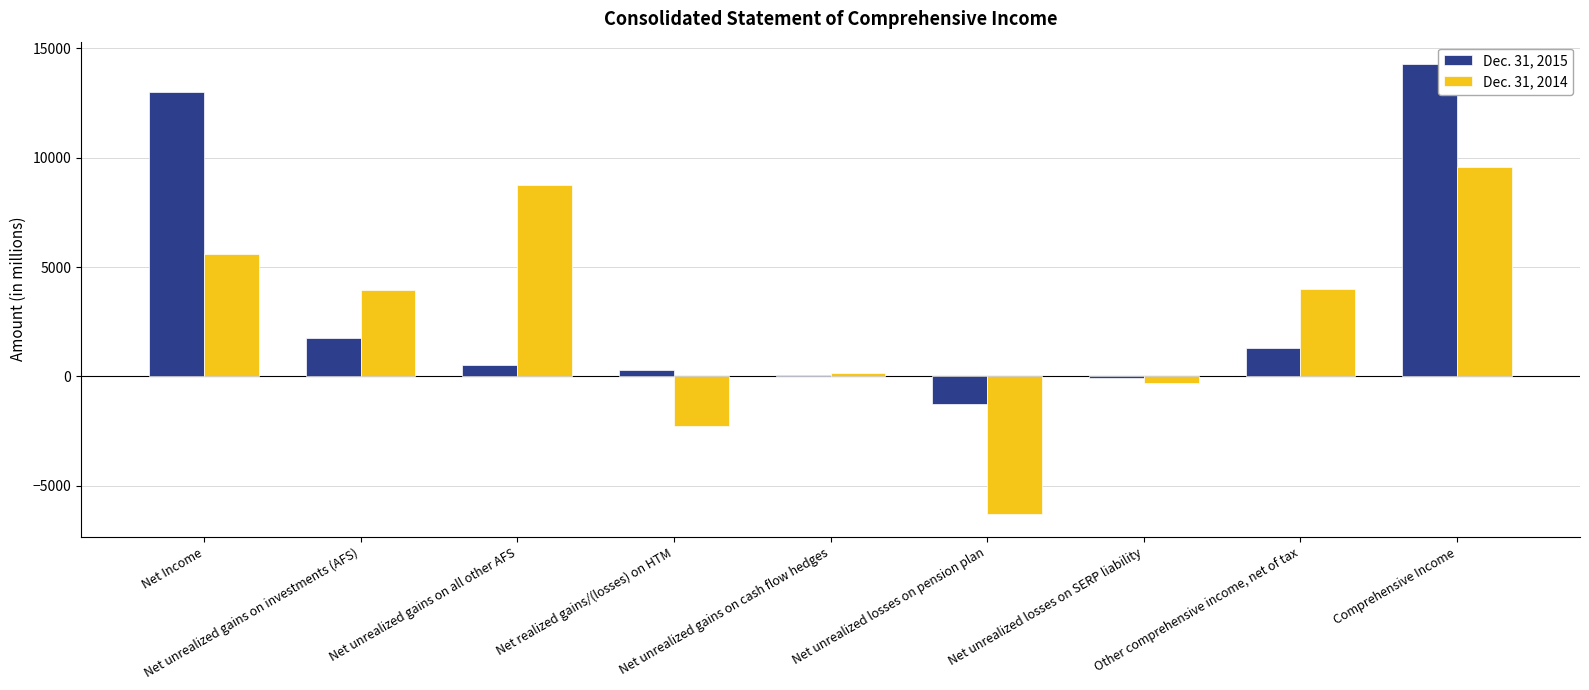

What is the difference between the maximum and second lowest values in the Dec. 31, 2015 series?

14352